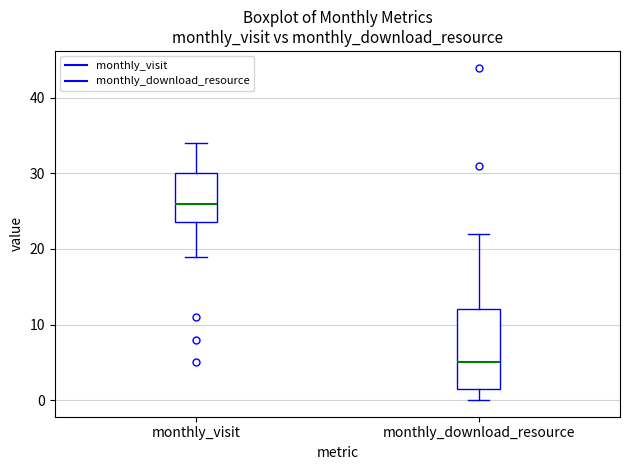

Reading left to right, transcribe this box plot: for each box, give where its median line is, the range the box spans, and where its two whiskers end, as read against the y-axis. The values are not printed on the chart, so give them approximately, as read against the axis.

monthly_visit: median 26, box 24 to 30, whiskers 19 to 34
monthly_download_resource: median 5, box 2 to 12, whiskers 0 to 22